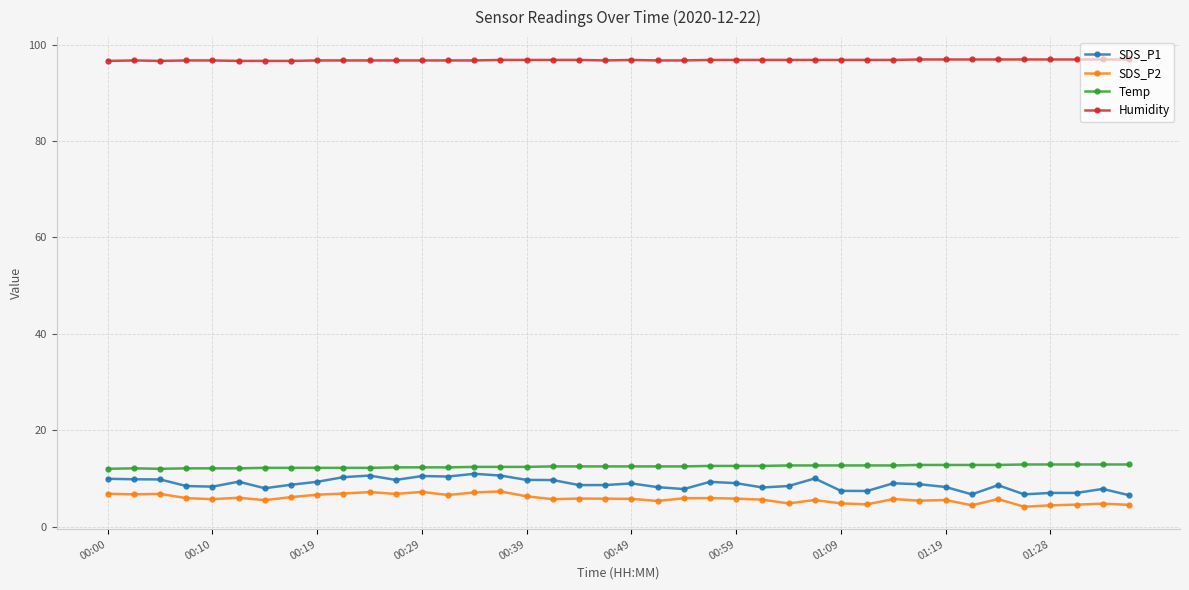

What is the value of the SDS_P1 point at the 5th from the left?

8.3